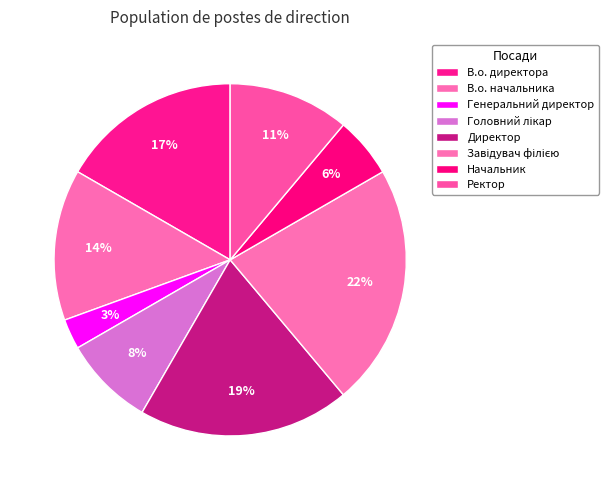

Does Начальник represent more than half of the total?

No